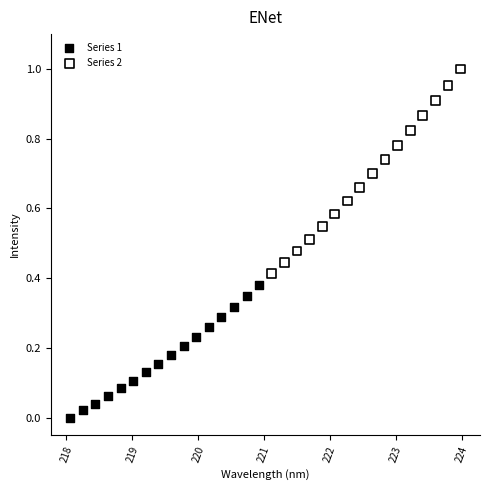

Which series reaches the maximum Y coordinate?

Series 2